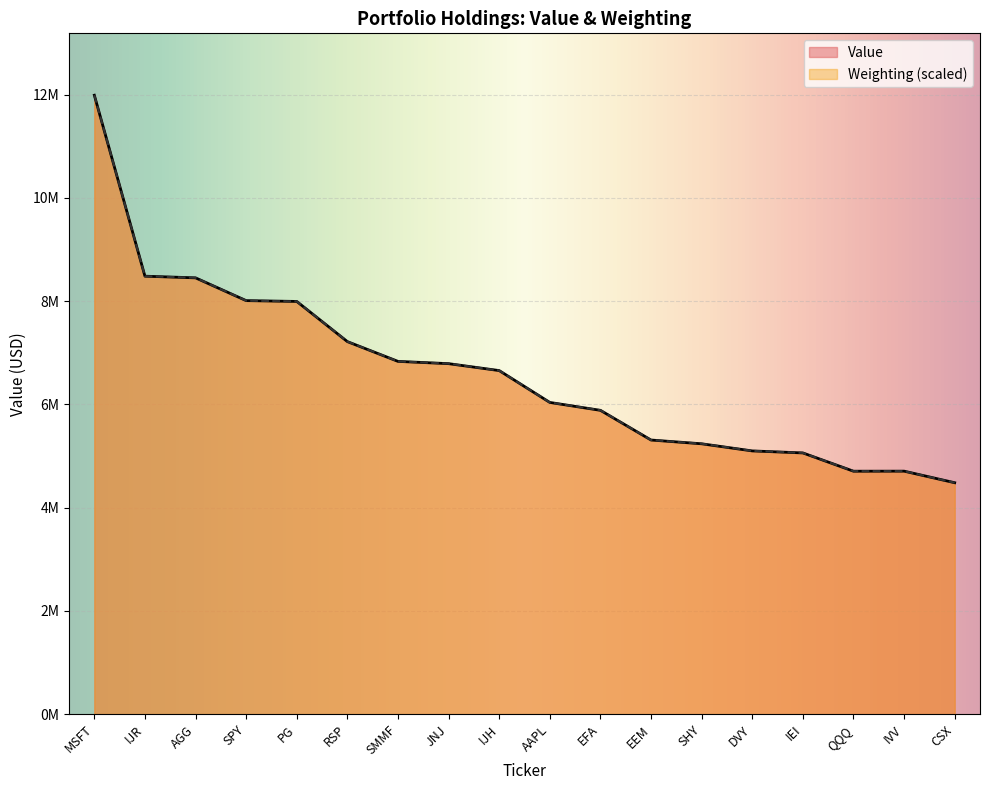

List the labels in order of Weighting value, smallest first.

CSX, QQQ, IVV, IEI, DVY, SHY, EEM, EFA, AAPL, IJH, JNJ, SMMF, RSP, PG, SPY, AGG, IJR, MSFT